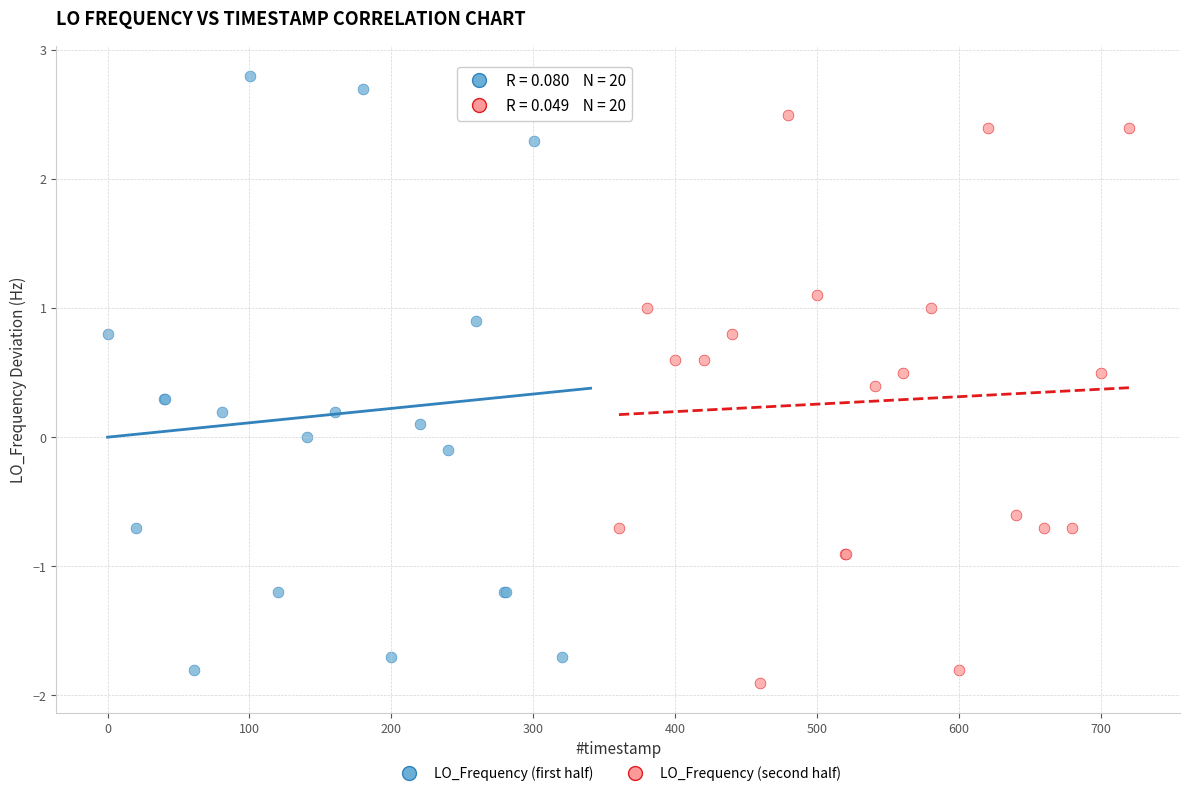

Which series reaches the maximum Y coordinate?

LO_Frequency (first half)